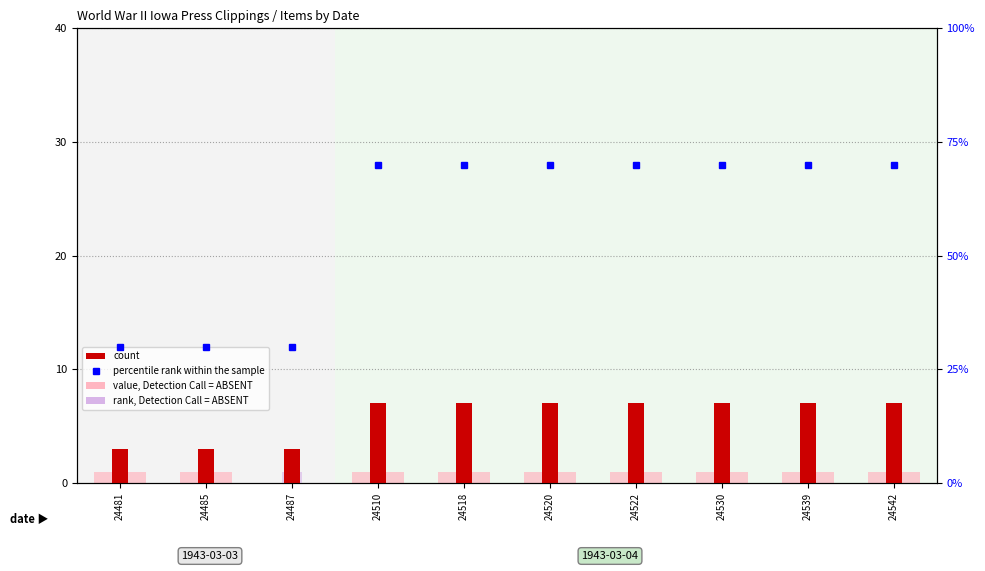

Reading right to left, extract all data points from this chart.

value, Detection Call = ABSENT: 24542=1	24539=1	24530=1	24522=1	24520=1	24518=1	24510=1	24487=0	24485=1	24481=1
rank, Detection Call = ABSENT: 24542=0	24539=0	24530=0	24522=0	24520=0	24518=0	24510=0	24487=1	24485=0	24481=0
count: 24542=7	24539=7	24530=7	24522=7	24520=7	24518=7	24510=7	24487=3	24485=3	24481=3
percentile rank within the sample: 24542=70	24539=70	24530=70	24522=70	24520=70	24518=70	24510=70	24487=30	24485=30	24481=30